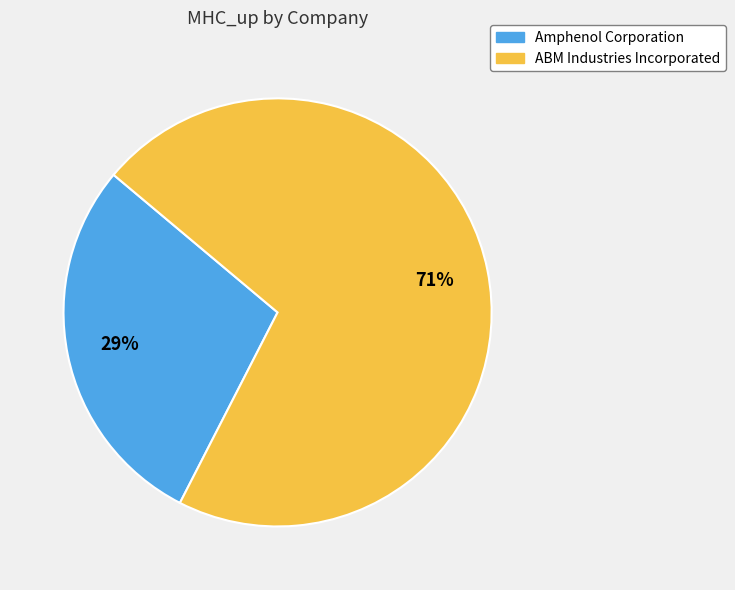

Count the number of slices in the pie.

2